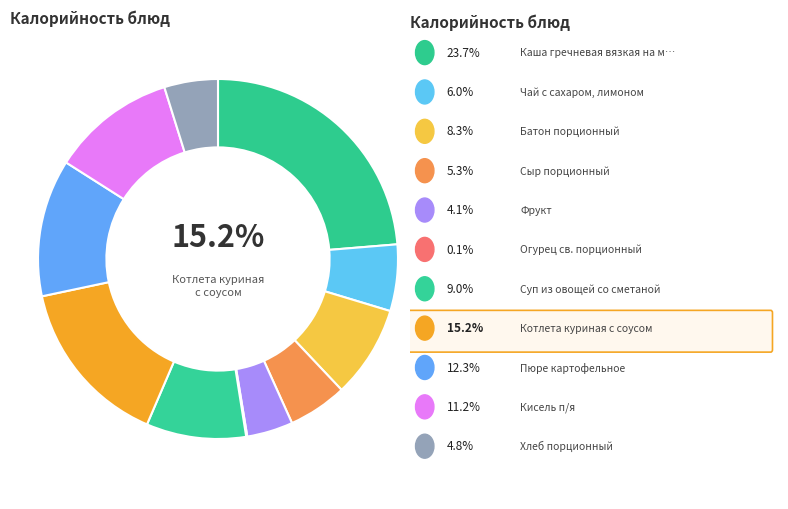

Count the number of slices in the pie.

11